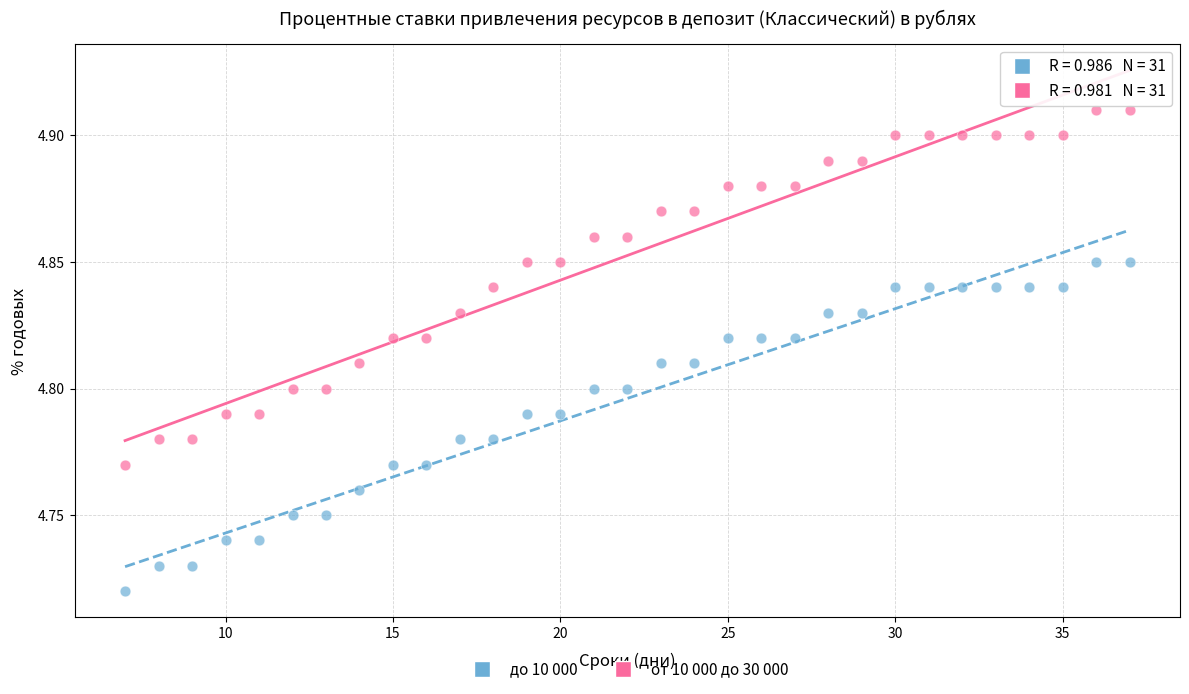

Across all data points, what is the range of X values (max minus min)?

30.0